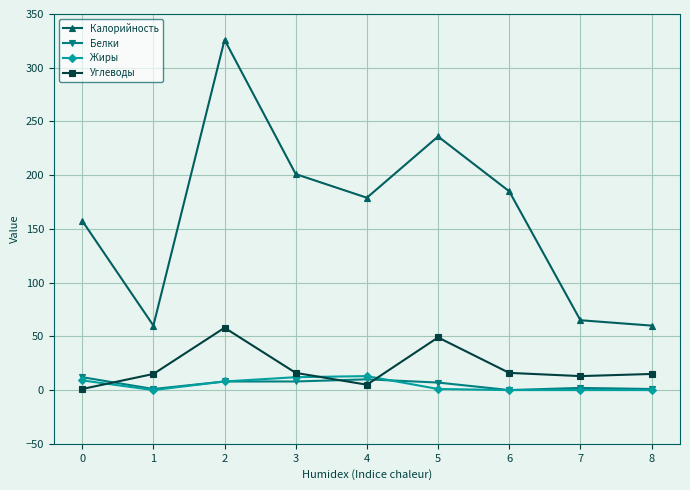

At which category does Калорийность reach its first local peak?

2